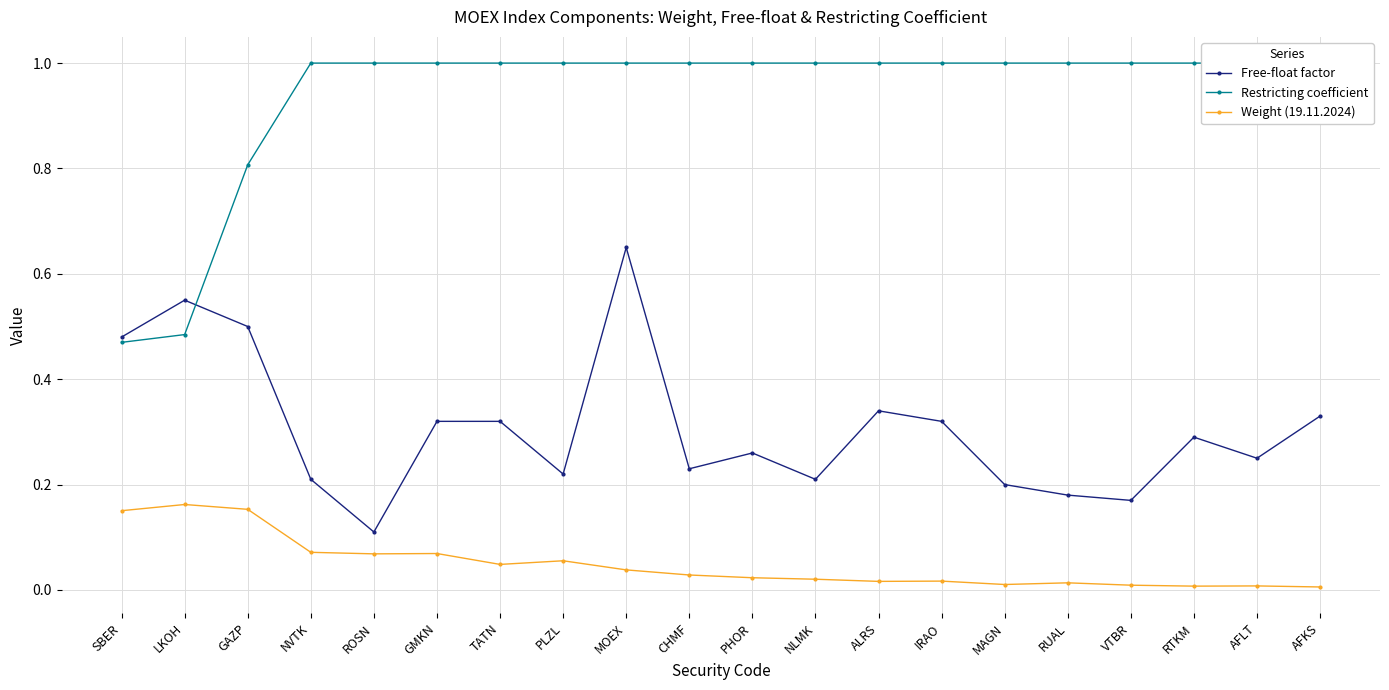

Which series has the largest total across all categories?

Restricting coefficient